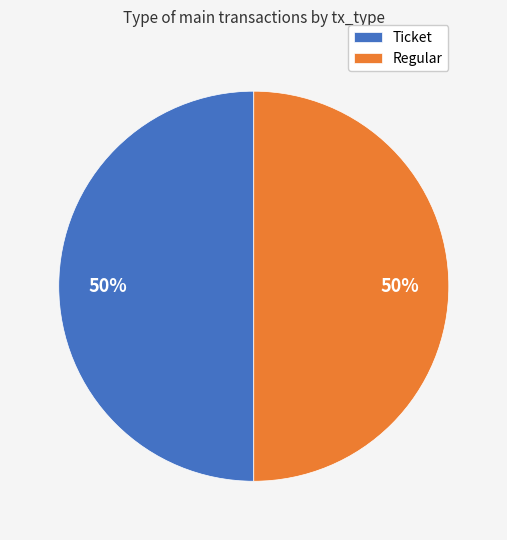

To the nearest percent, what is the average slice percentage?

50%